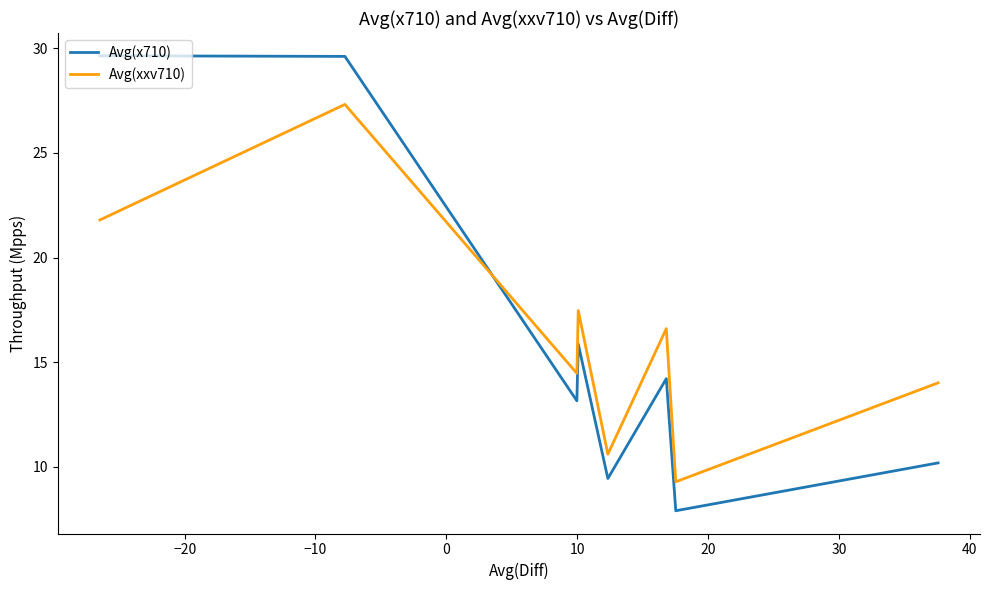

What is the difference between the maximum and minimum values in the Avg(x710) series?

21.7